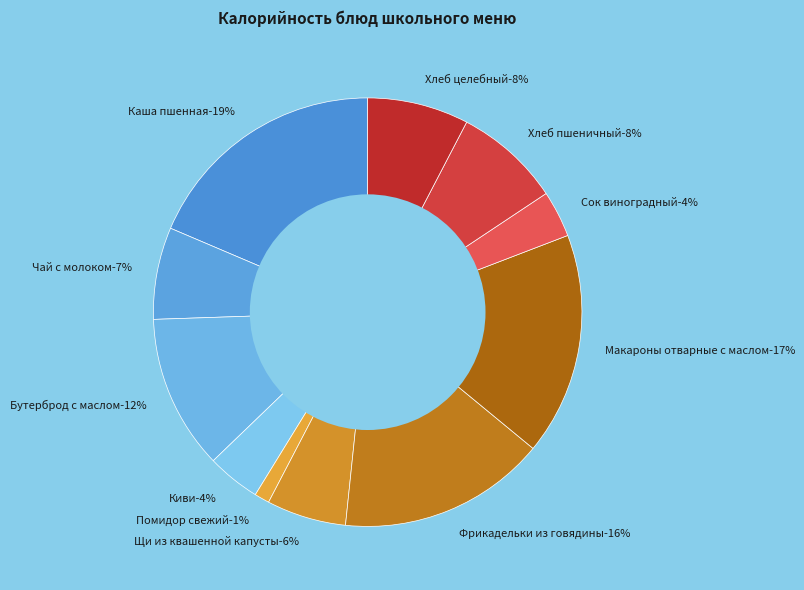

To the nearest percent, what is the combined percentage of Каша пшенная and Чай с молоком?

26%